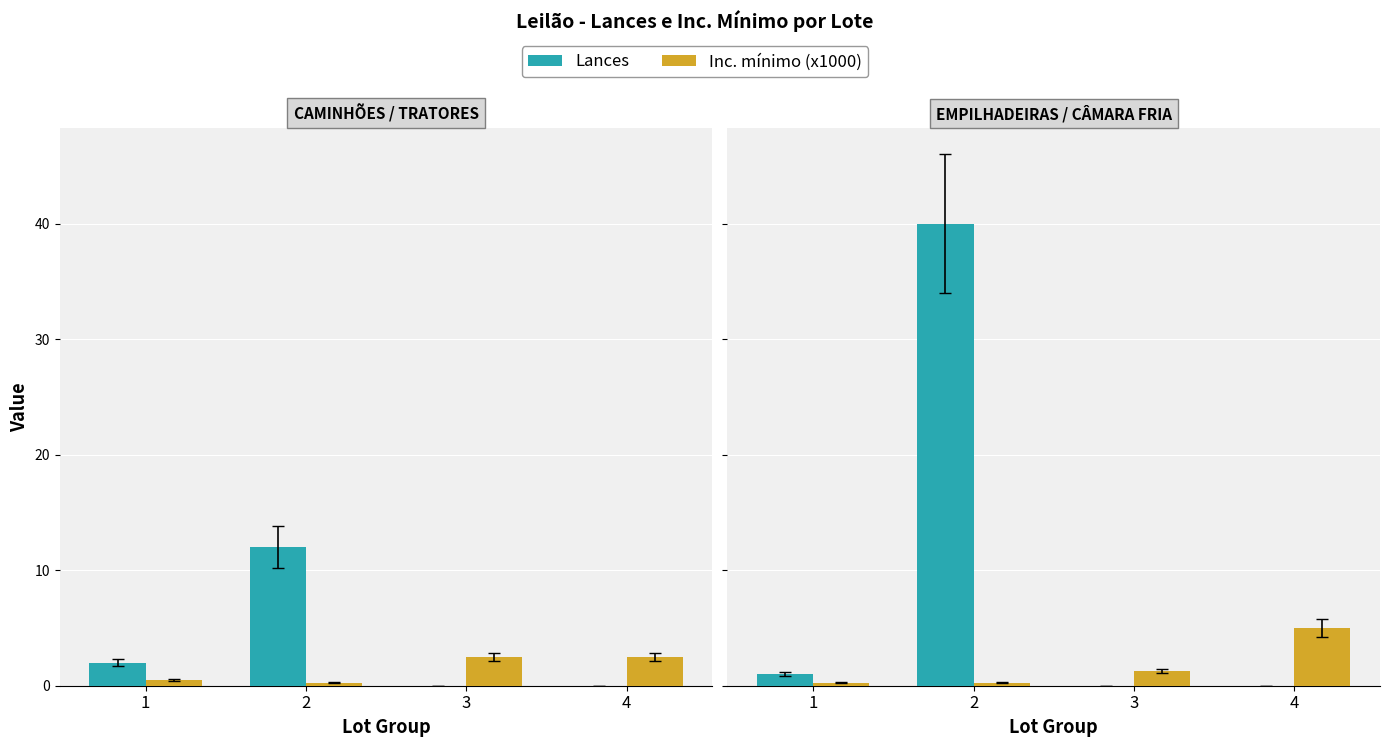

Which series has the widest spread of values?

Lances